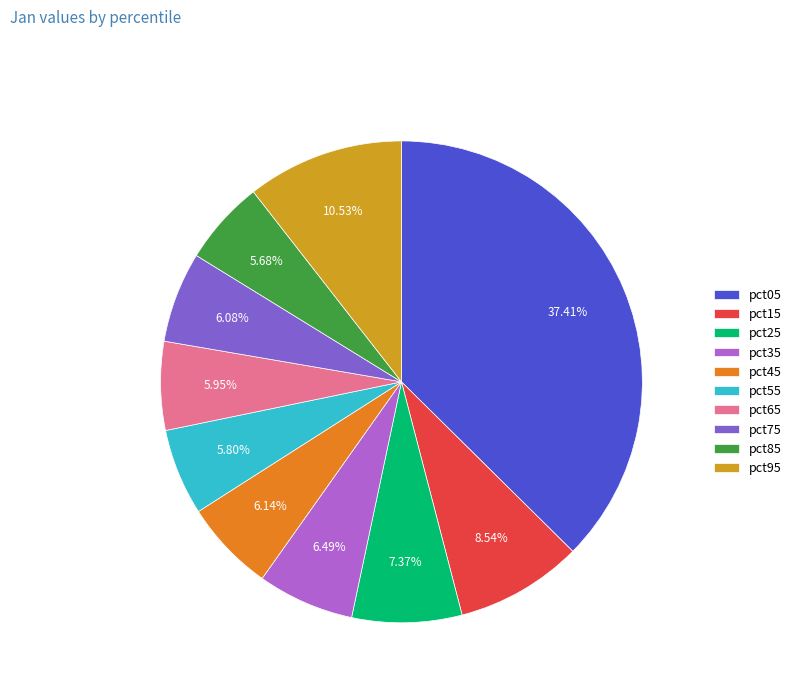

Is there a majority slice in this chart?

No